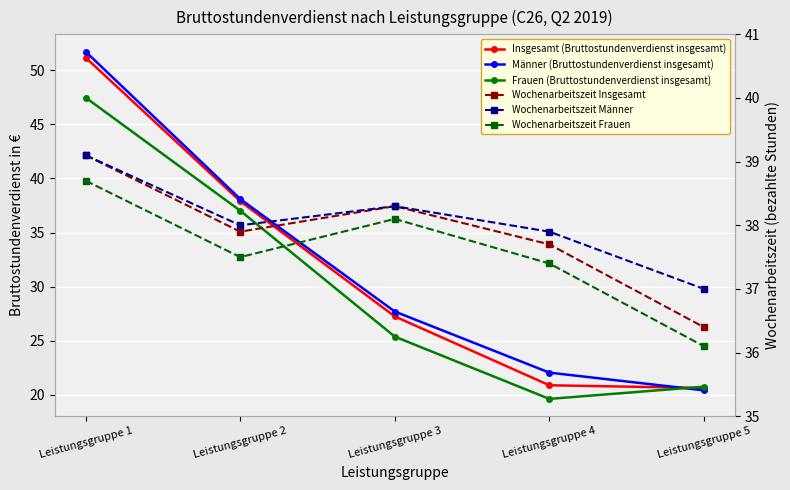

Reading left to right, list all the values displayed in this chart.

Insgesamt (Bruttostundenverdienst insgesamt): Leistungsgruppe 1=51.2	Leistungsgruppe 2=37.9	Leistungsgruppe 3=27.2	Leistungsgruppe 4=20.9	Leistungsgruppe 5=20.6
Männer (Bruttostundenverdienst insgesamt): Leistungsgruppe 1=51.7	Leistungsgruppe 2=38.1	Leistungsgruppe 3=27.7	Leistungsgruppe 4=22.0	Leistungsgruppe 5=20.4
Frauen (Bruttostundenverdienst insgesamt): Leistungsgruppe 1=47.5	Leistungsgruppe 2=37.0	Leistungsgruppe 3=25.4	Leistungsgruppe 4=19.6	Leistungsgruppe 5=20.7
Wochenarbeitszeit Insgesamt: Leistungsgruppe 1=39.1	Leistungsgruppe 2=37.9	Leistungsgruppe 3=38.3	Leistungsgruppe 4=37.7	Leistungsgruppe 5=36.4
Wochenarbeitszeit Männer: Leistungsgruppe 1=39.1	Leistungsgruppe 2=38.0	Leistungsgruppe 3=38.3	Leistungsgruppe 4=37.9	Leistungsgruppe 5=37.0
Wochenarbeitszeit Frauen: Leistungsgruppe 1=38.7	Leistungsgruppe 2=37.5	Leistungsgruppe 3=38.1	Leistungsgruppe 4=37.4	Leistungsgruppe 5=36.1